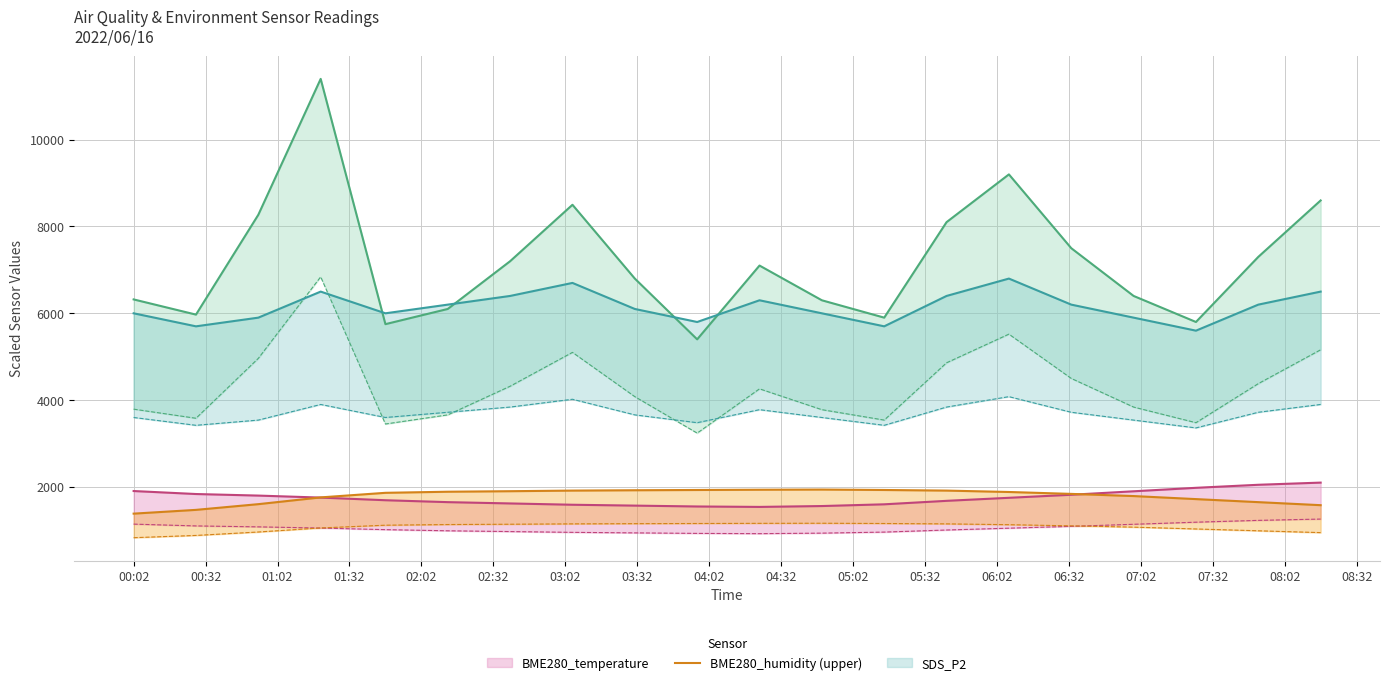

True or false: BME280_humidity (upper) and SDS_P1 (upper) intersect in this chart.

False